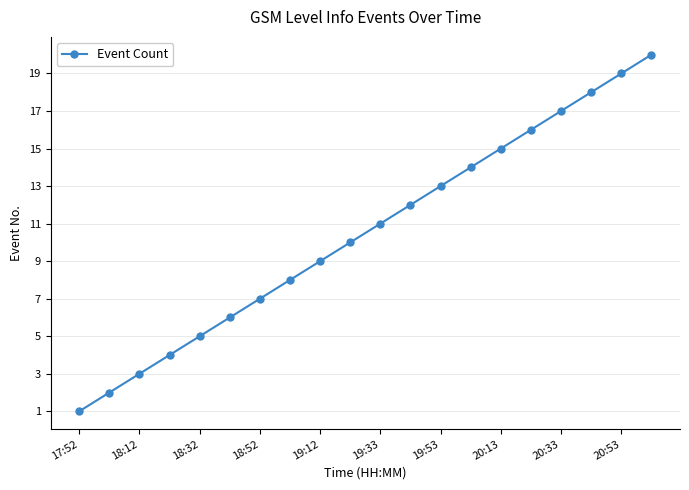

What is the difference between the maximum and minimum values?

19